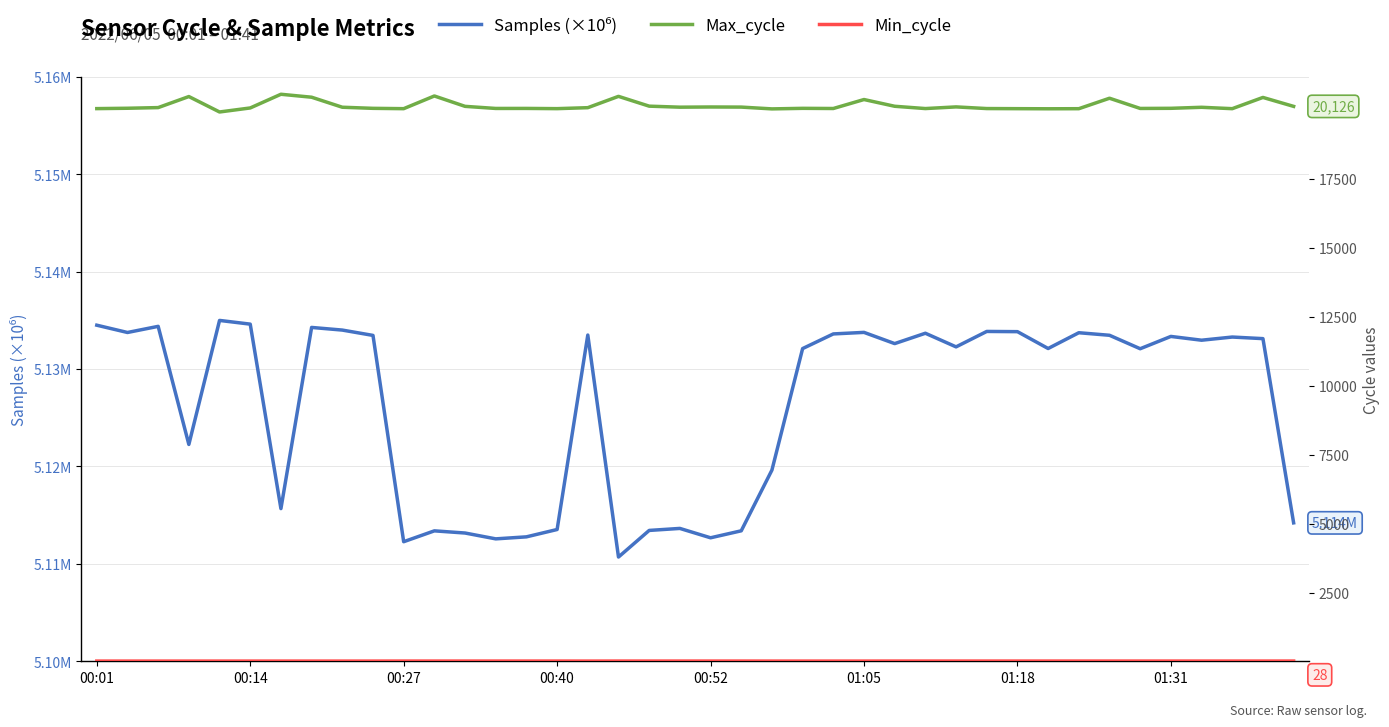

At how many categories does at least one series exceed 3235?

40